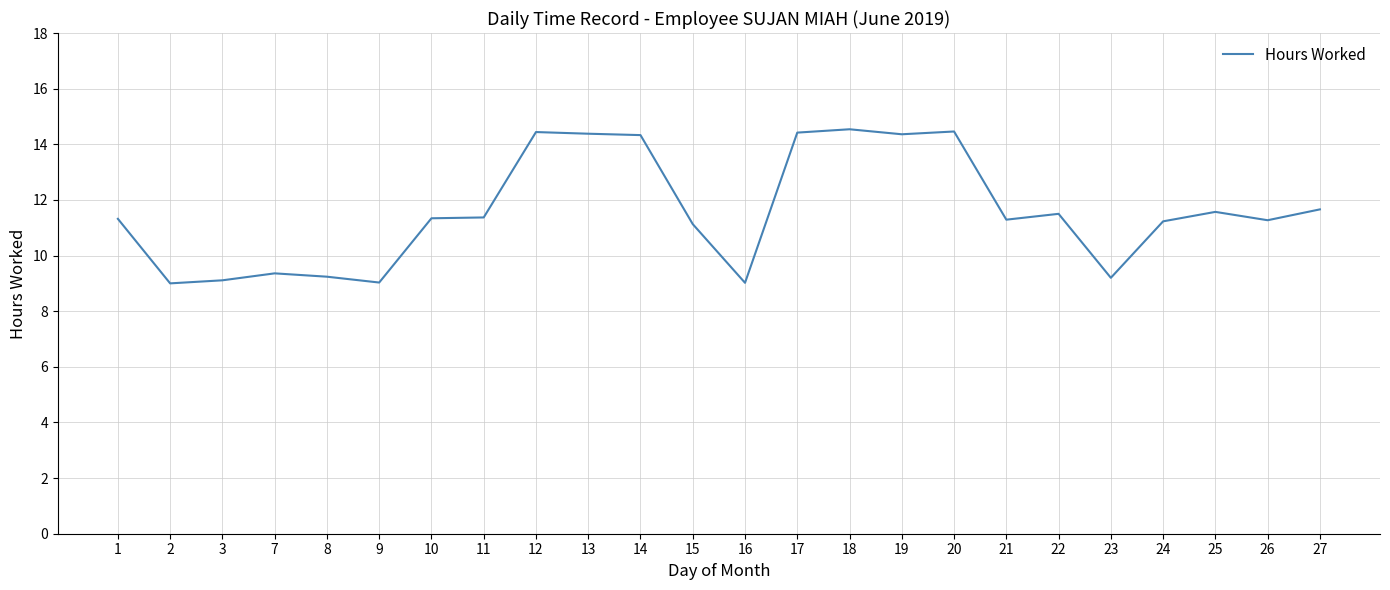

What is the difference between the second highest and minimum values?

5.5